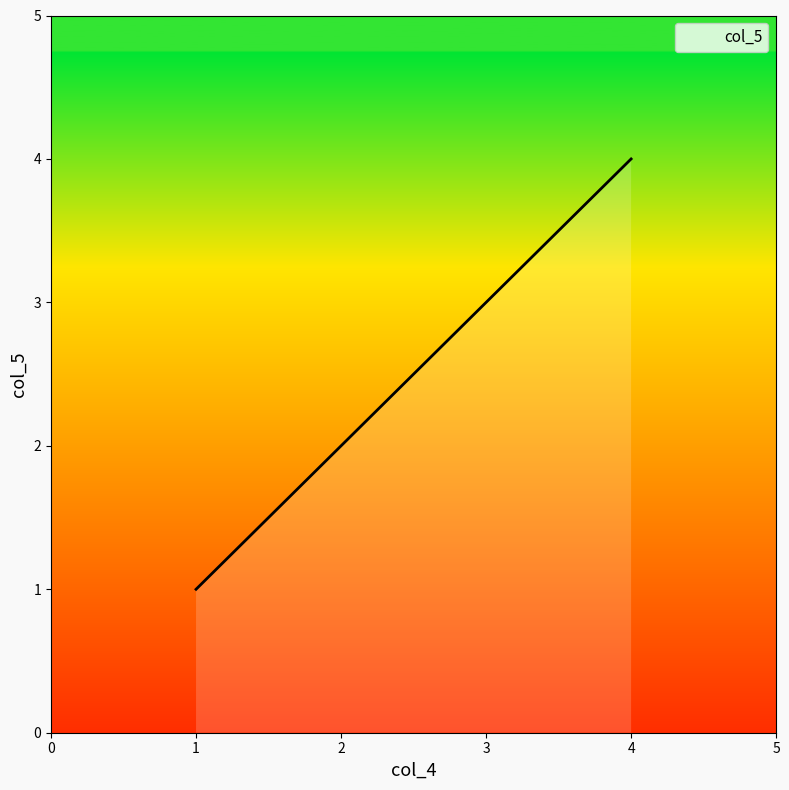

What is the sum of all values?

10